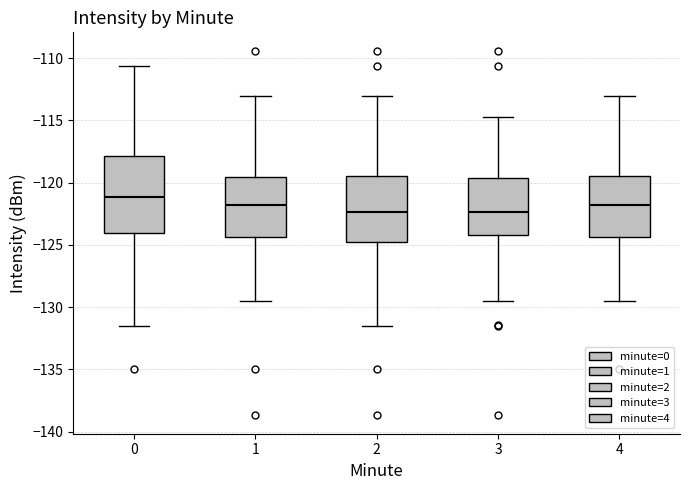

Reading left to right, read every box against the y-axis: the position of its median line, the range the box covers, and the ends of its whiskers. The values are not printed on the chart, so give them approximately, as read against the axis.

0: median -121.0, box -124.0 to -118.0, whiskers -131.5 to -110.5
1: median -122.0, box -124.5 to -119.5, whiskers -129.5 to -113.0
2: median -122.5, box -125.0 to -119.5, whiskers -131.5 to -113.0
3: median -122.5, box -124.0 to -119.5, whiskers -129.5 to -114.5
4: median -122.0, box -124.5 to -119.5, whiskers -129.5 to -113.0